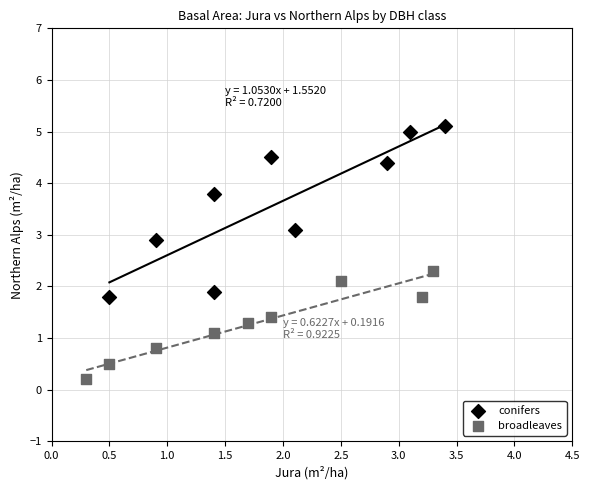

Which series contains the lowest Y value?

broadleaves